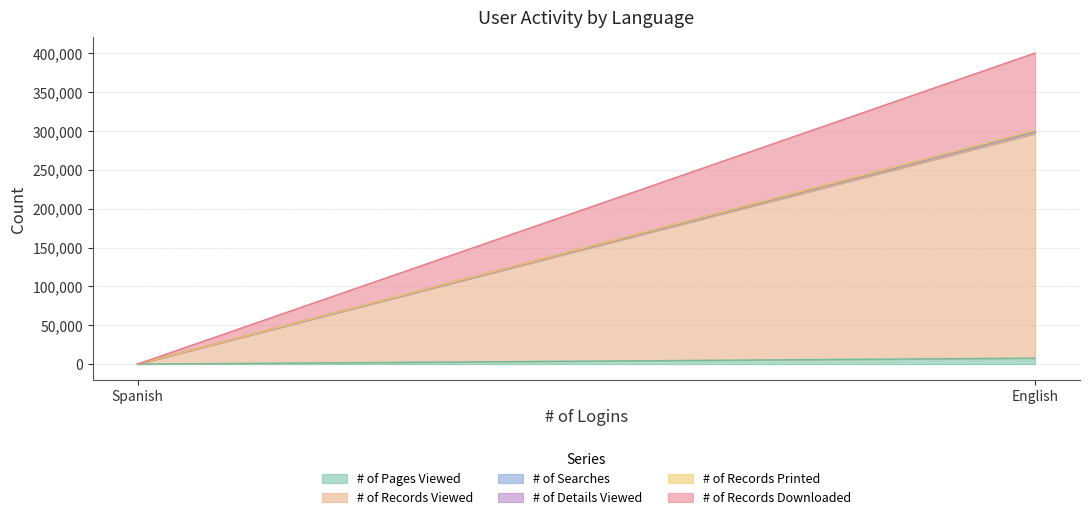

At Spanish, list the series in order from largest to smallest.

# of Records Viewed, # of Pages Viewed, # of Searches, # of Details Viewed, # of Records Printed, # of Records Downloaded